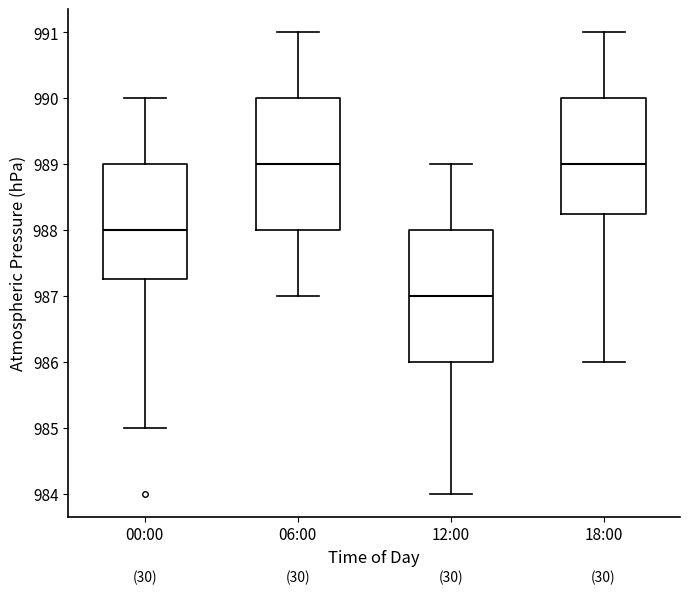

Reading left to right, transcribe this box plot: for each box, give where its median line is, the range the box spans, and where its two whiskers end, as read against the y-axis. The values are not printed on the chart, so give them approximately, as read against the axis.

00:00: median 988.0, box 987.3 to 989.0, whiskers 985.0 to 990.0
06:00: median 989.0, box 988.0 to 990.0, whiskers 987.0 to 991.0
12:00: median 987.0, box 986.0 to 988.0, whiskers 984.0 to 989.0
18:00: median 989.0, box 988.3 to 990.0, whiskers 986.0 to 991.0